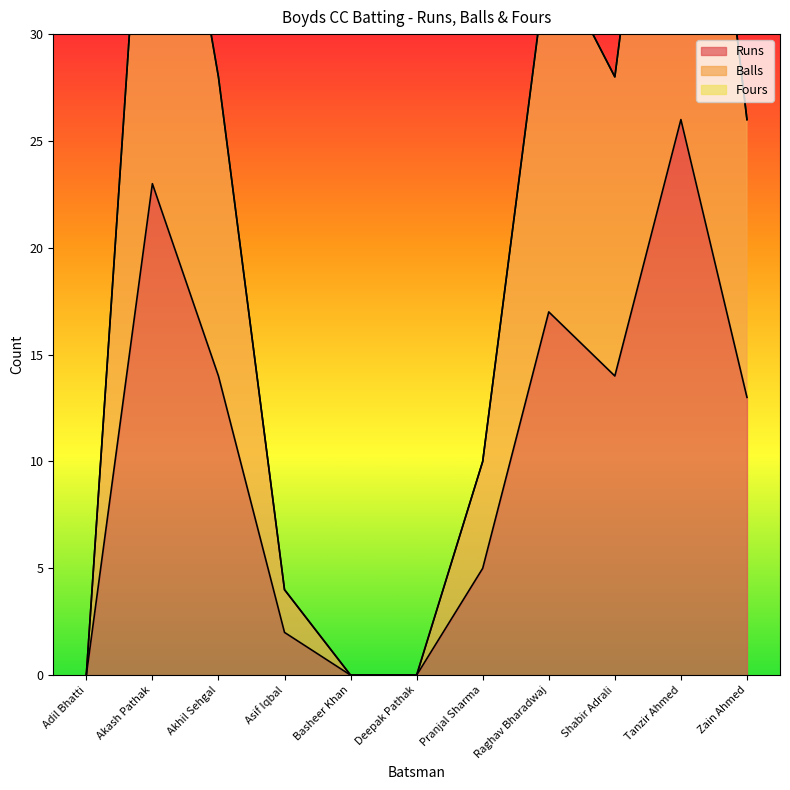

At how many categories does at least one series exceed 13?

6